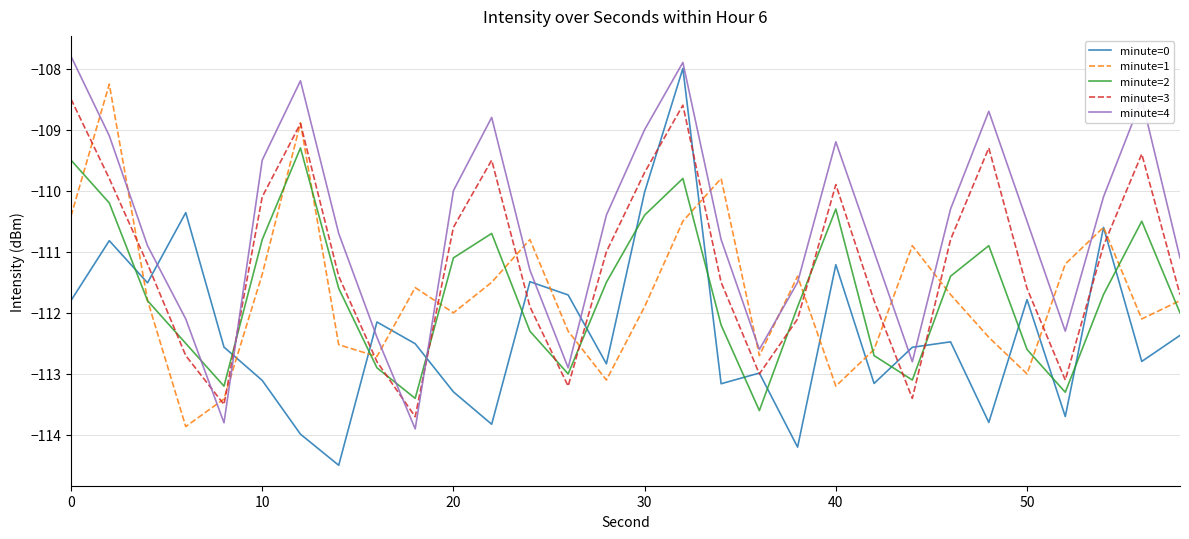

What is the smallest value displayed?

-114.5